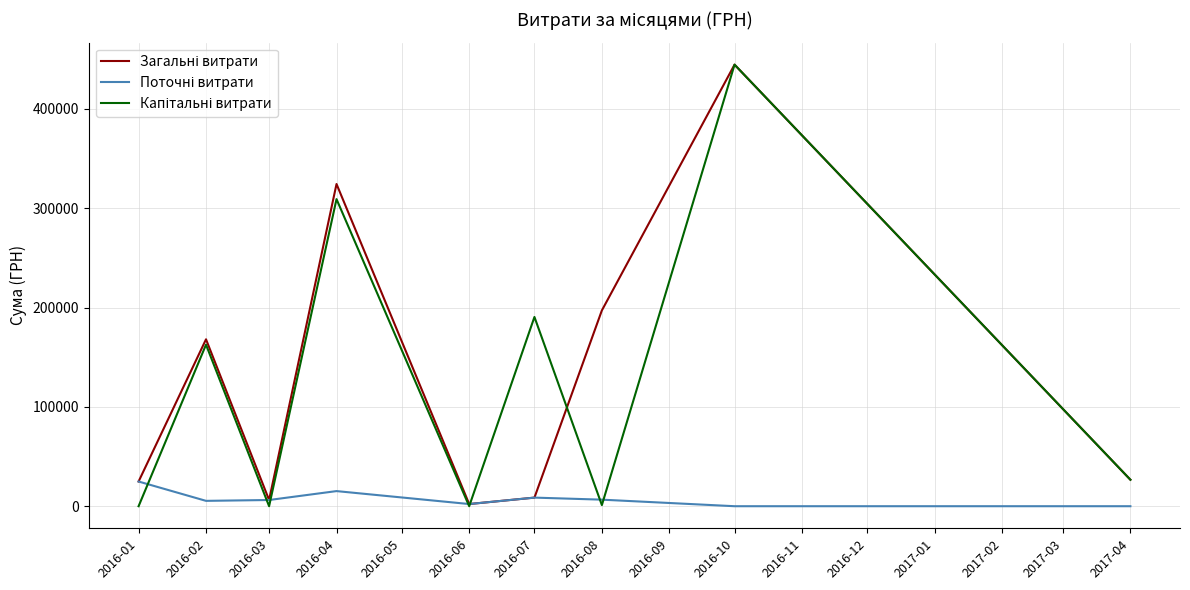

At which category is the sum across all series the highest?

2016-10